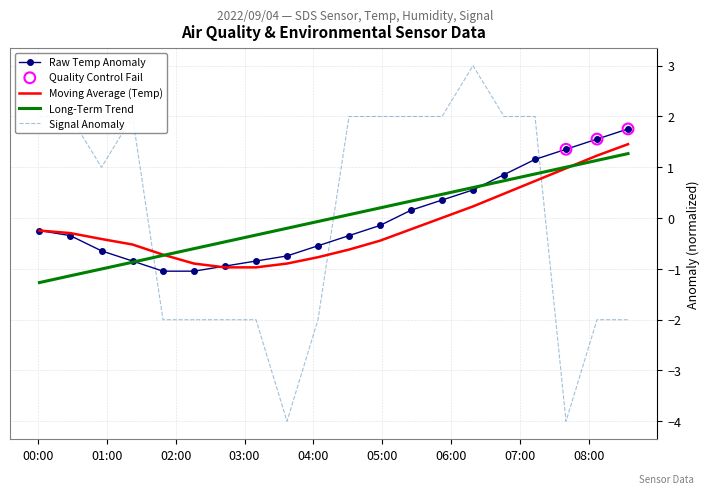

What is the maximum value shown in the chart?

3.0